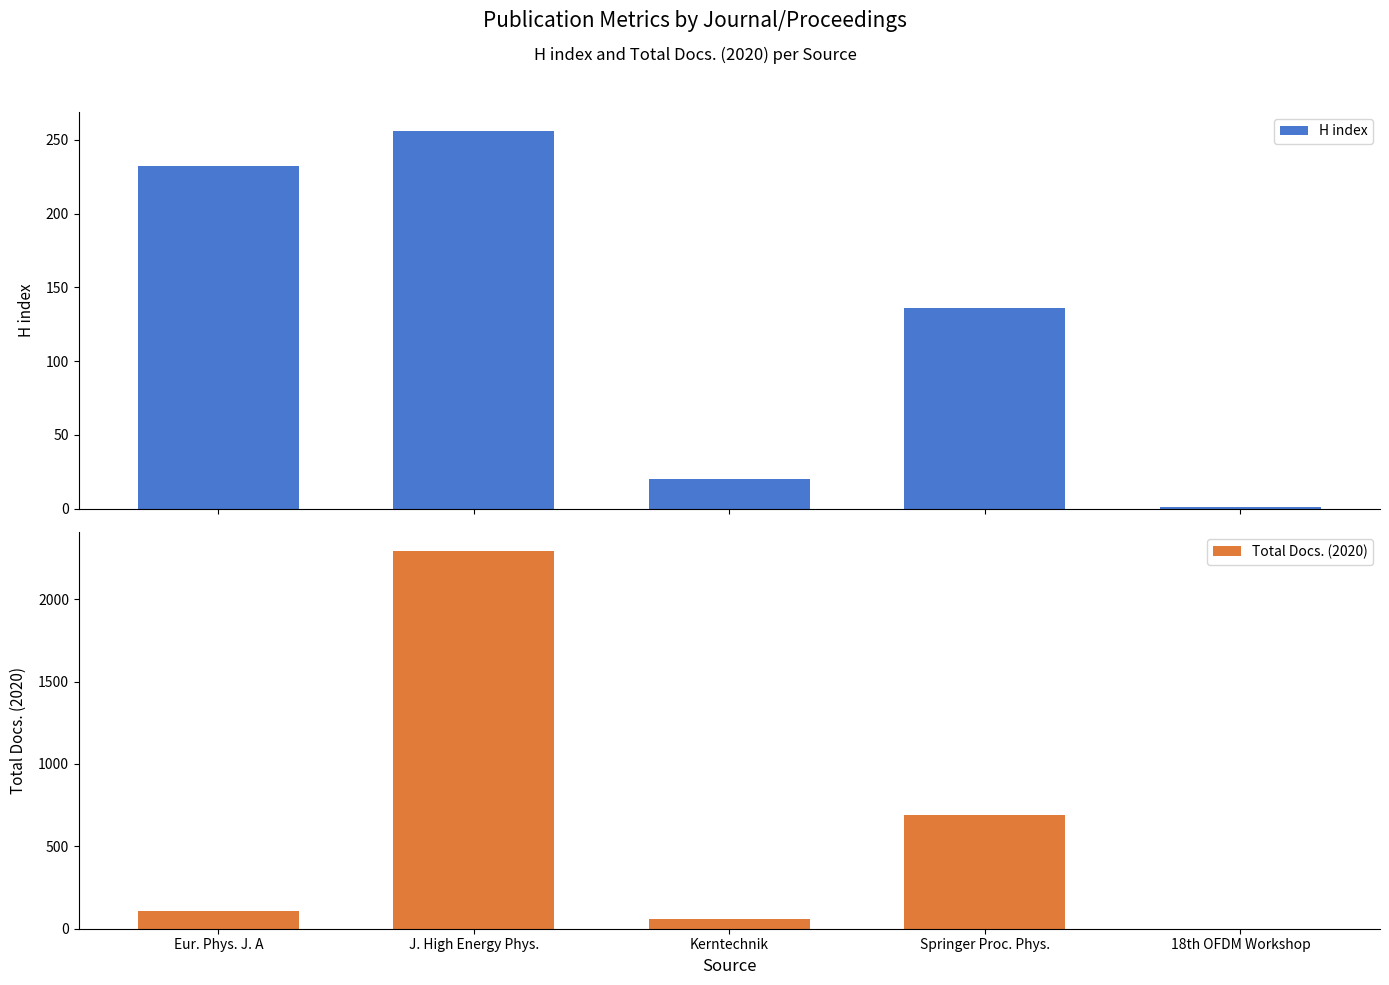

Count the number of data series in this chart.

2